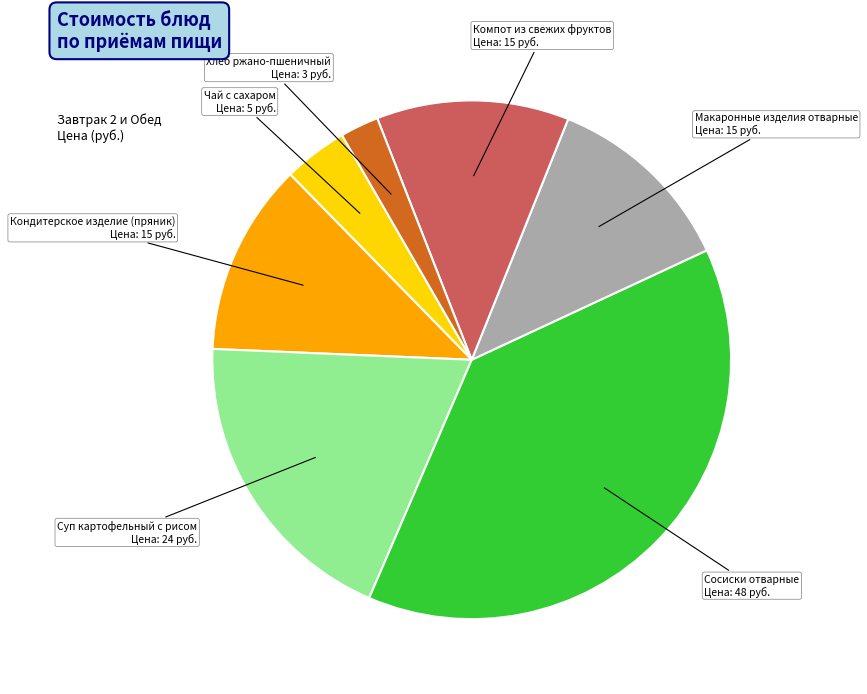

Which has a higher value, Хлеб ржано-пшеничный or Чай с сахаром?

Чай с сахаром